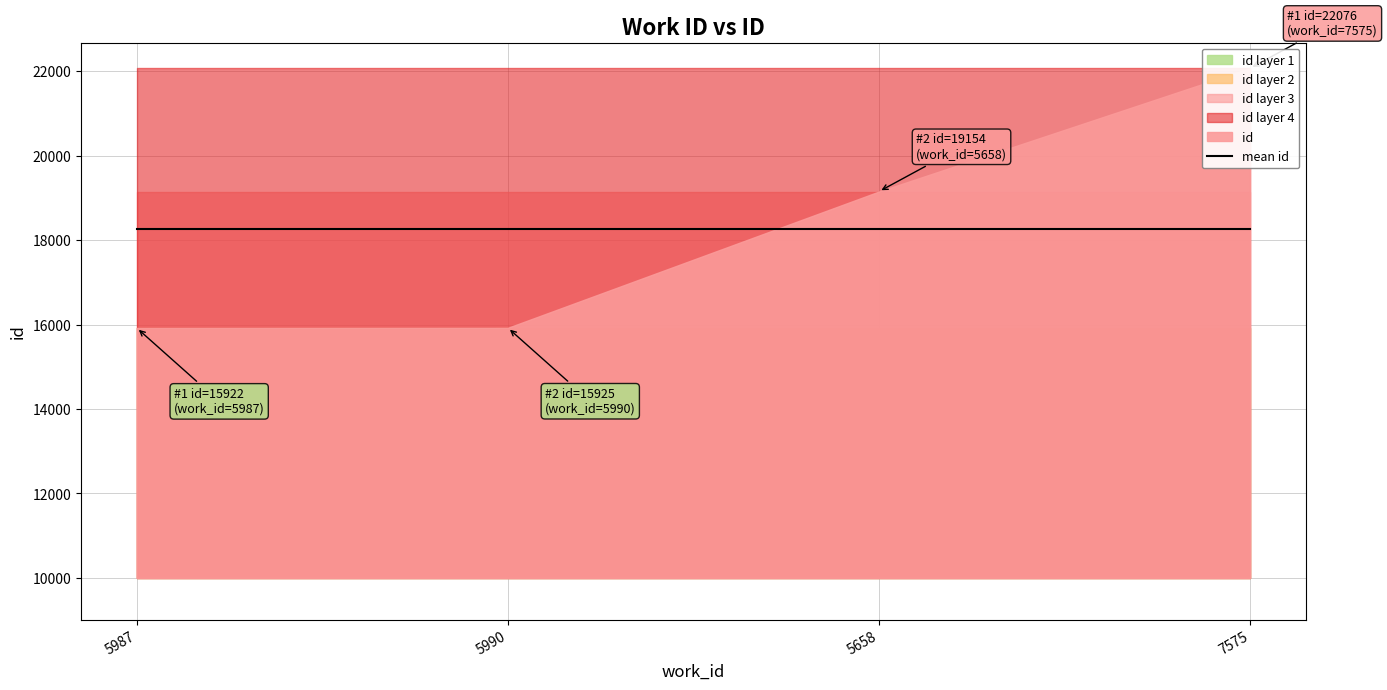

Is it true that the value at 5987 is 4903?

False